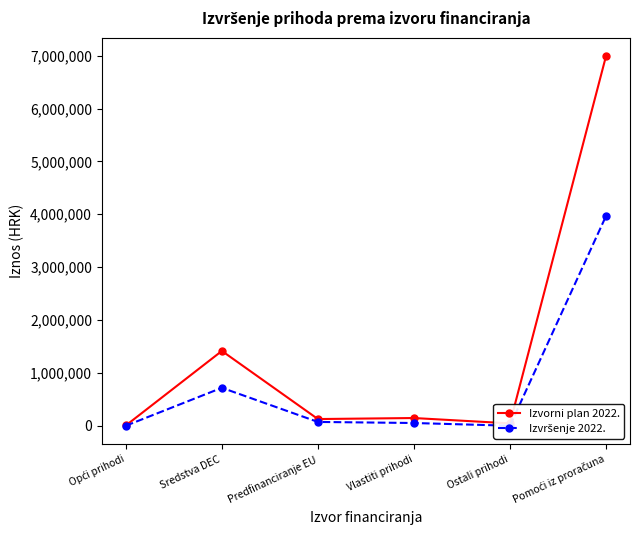

Which series has the largest range (max minus min)?

Izvorni plan 2022.